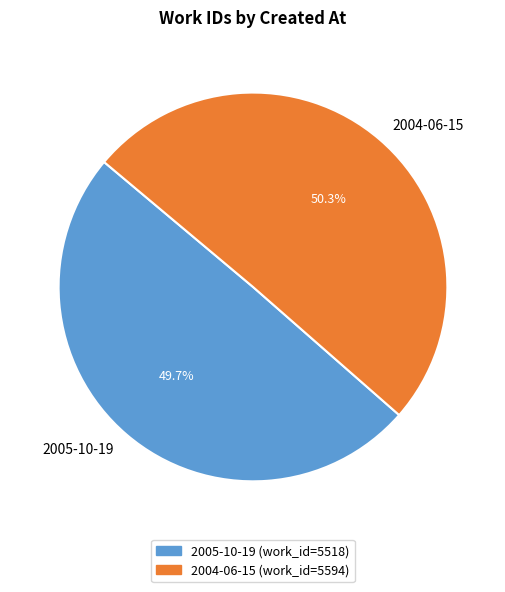

What percentage is NOT represented by 2005-10-19?

50.3%